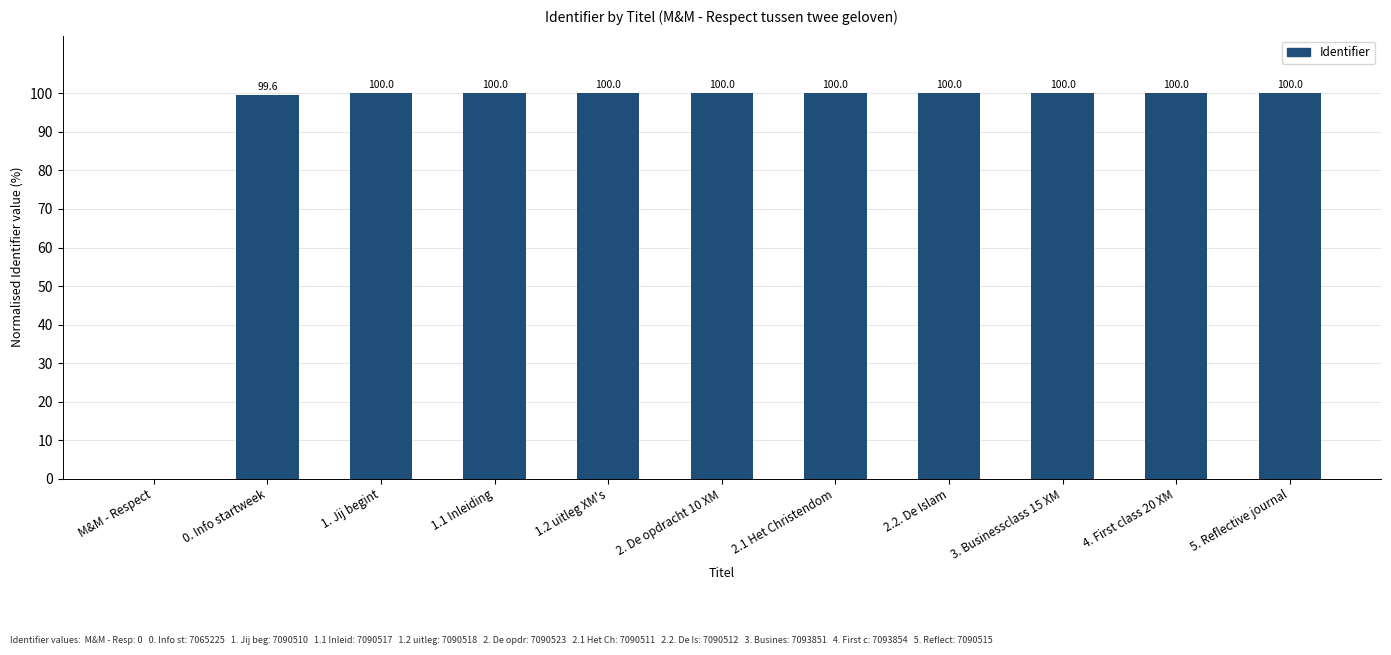

What is the sum of the values at 5. Reflective journal and M&M - Respect?

100.0